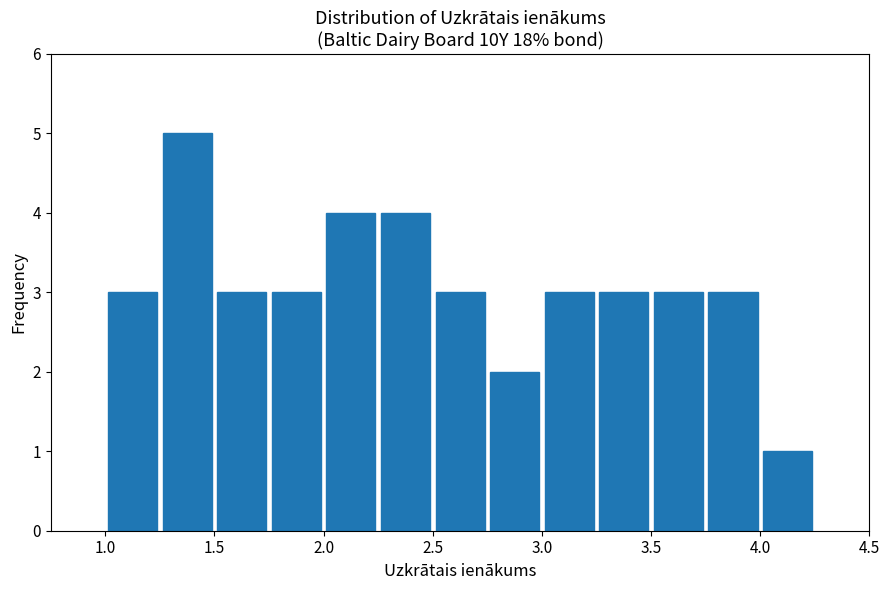

Which range on the x-axis has the tallest bar?

1.25 to 1.50